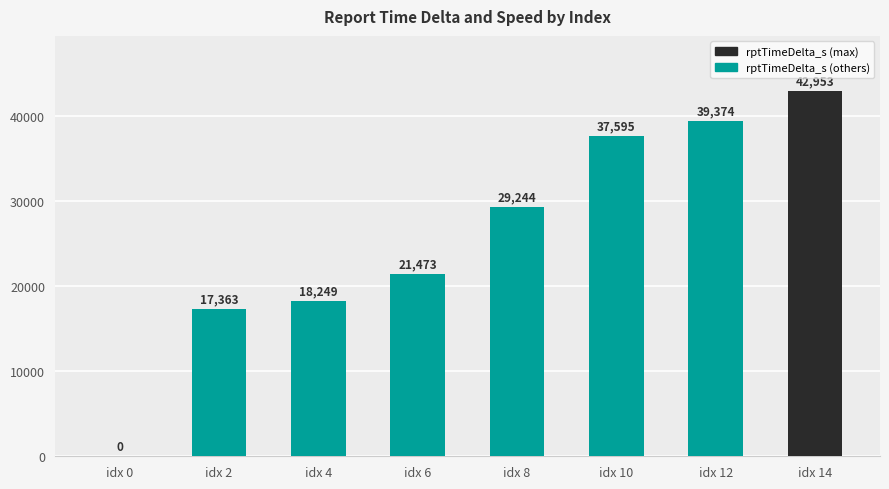

Are the bars grouped side by side (vs. stacked)?

No